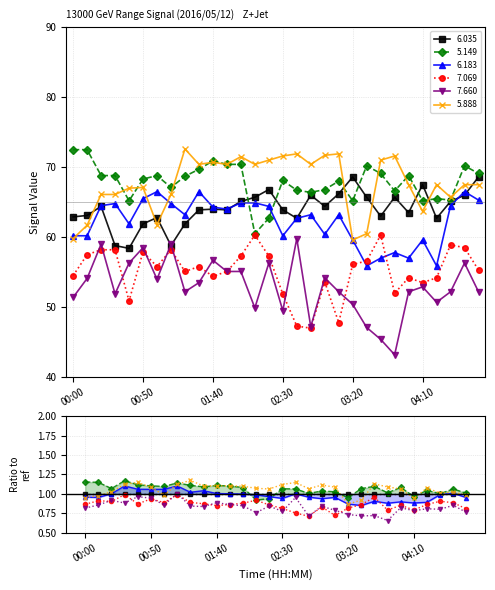

Which category has the lowest value in the 6.183 series?

03:30